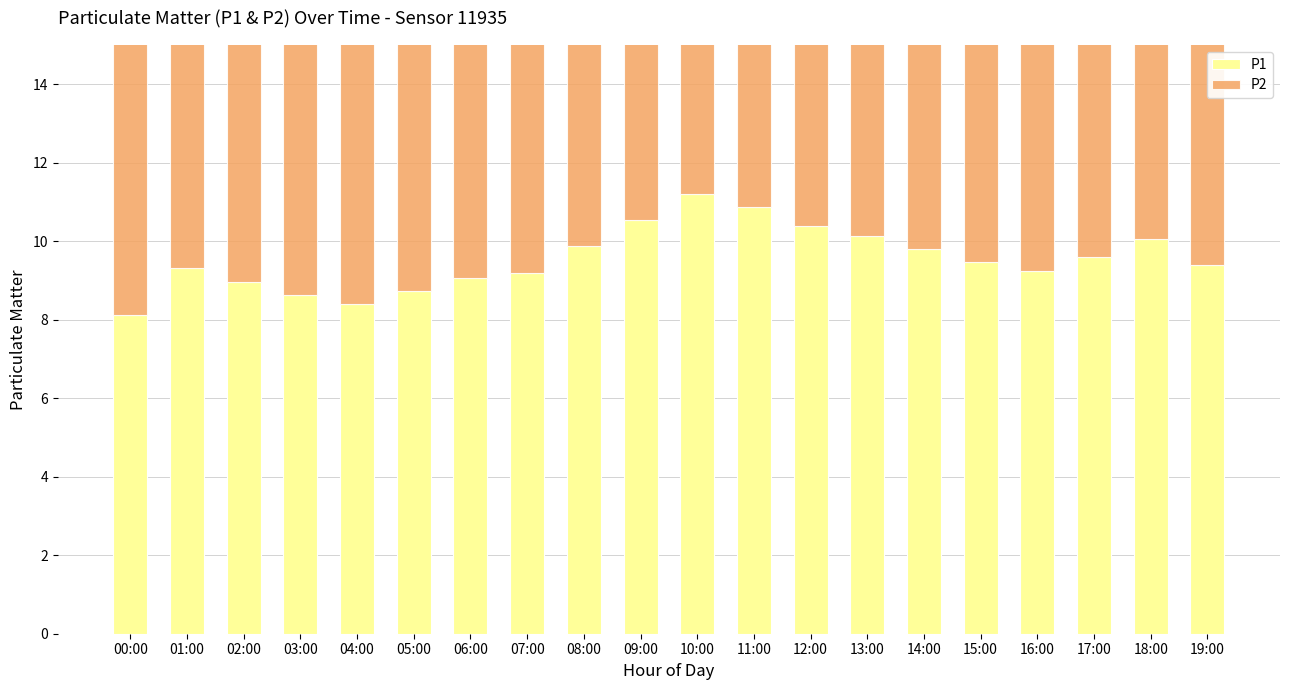

Which category has the lowest value in the P2 series?

00:00